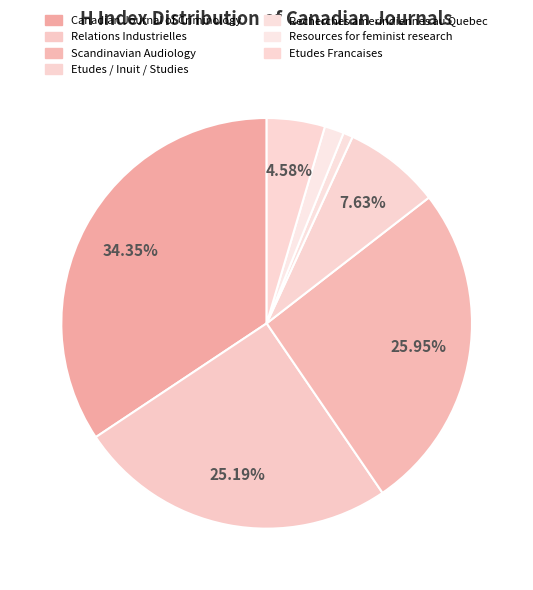

To the nearest percent, what portion does Relations Industrielles represent?

25%